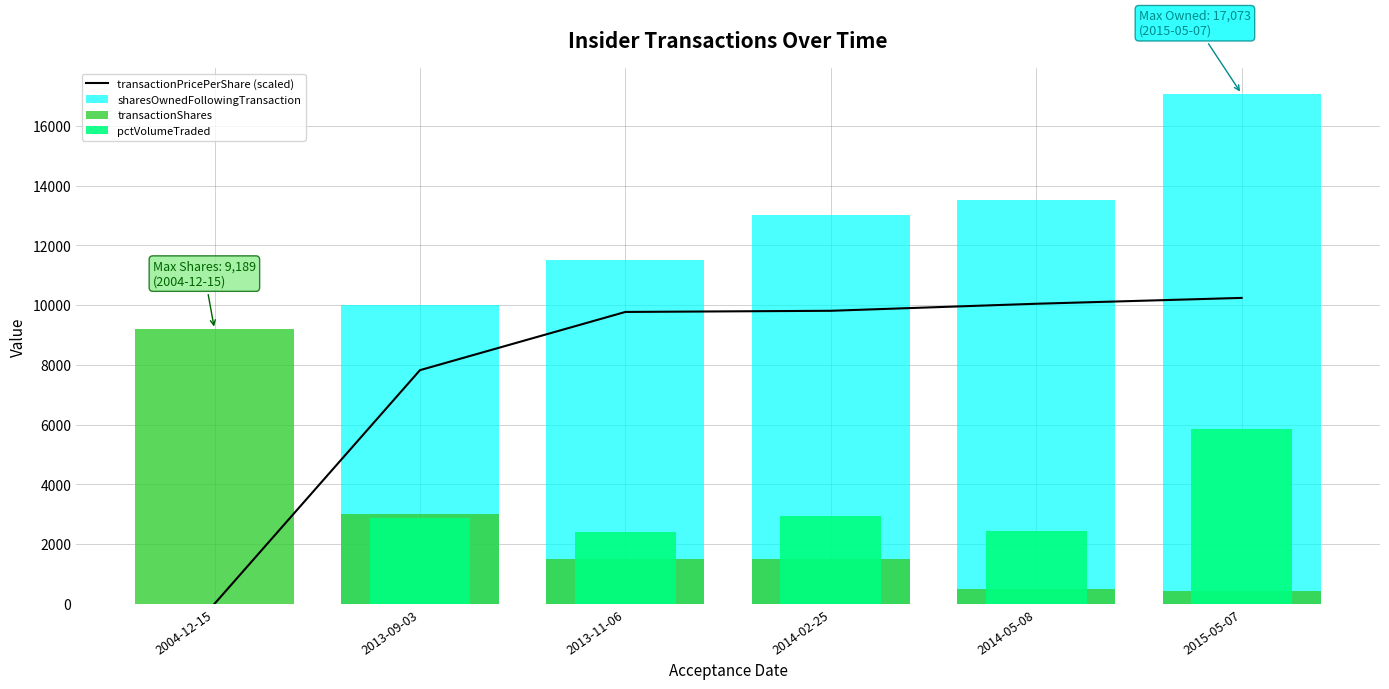

What is the greatest value displayed?

17073.0